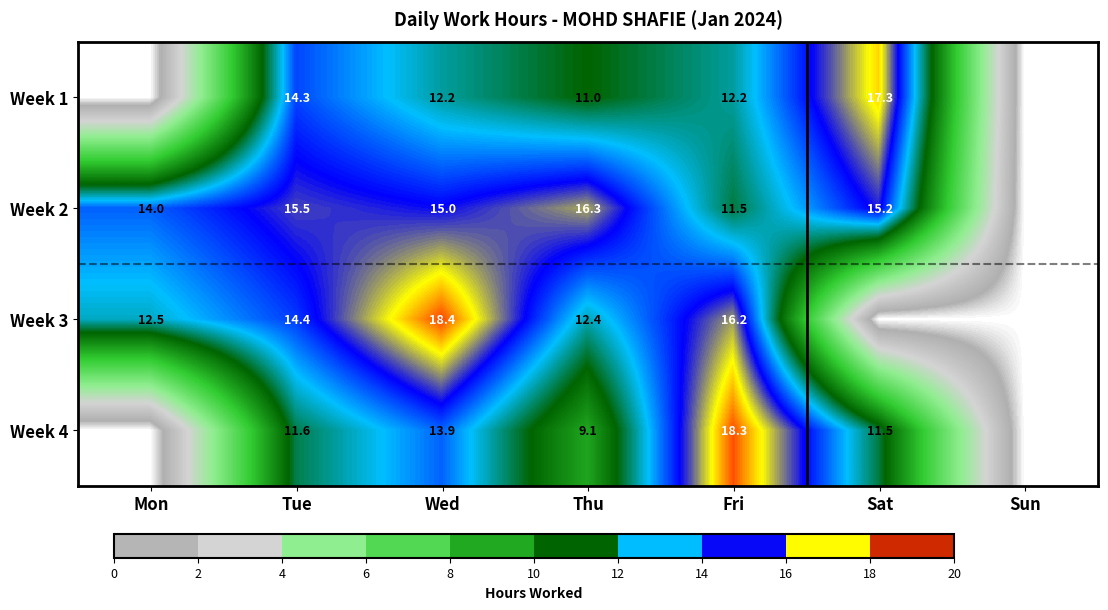

True or false: Week 4 has a value of 18.3 at Fri.

True